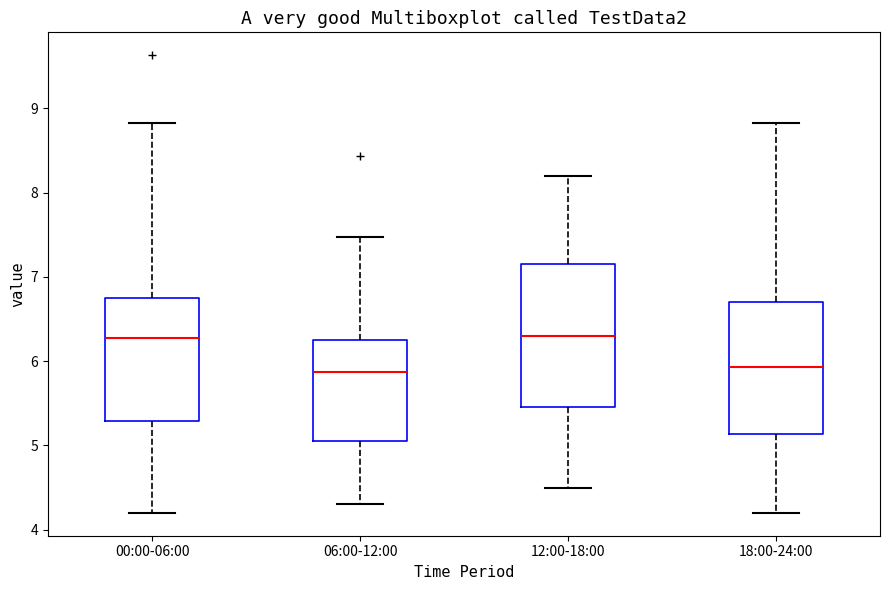

Comparing the boxes themselves (not the whiskers), which one is the tallest?

12:00-18:00